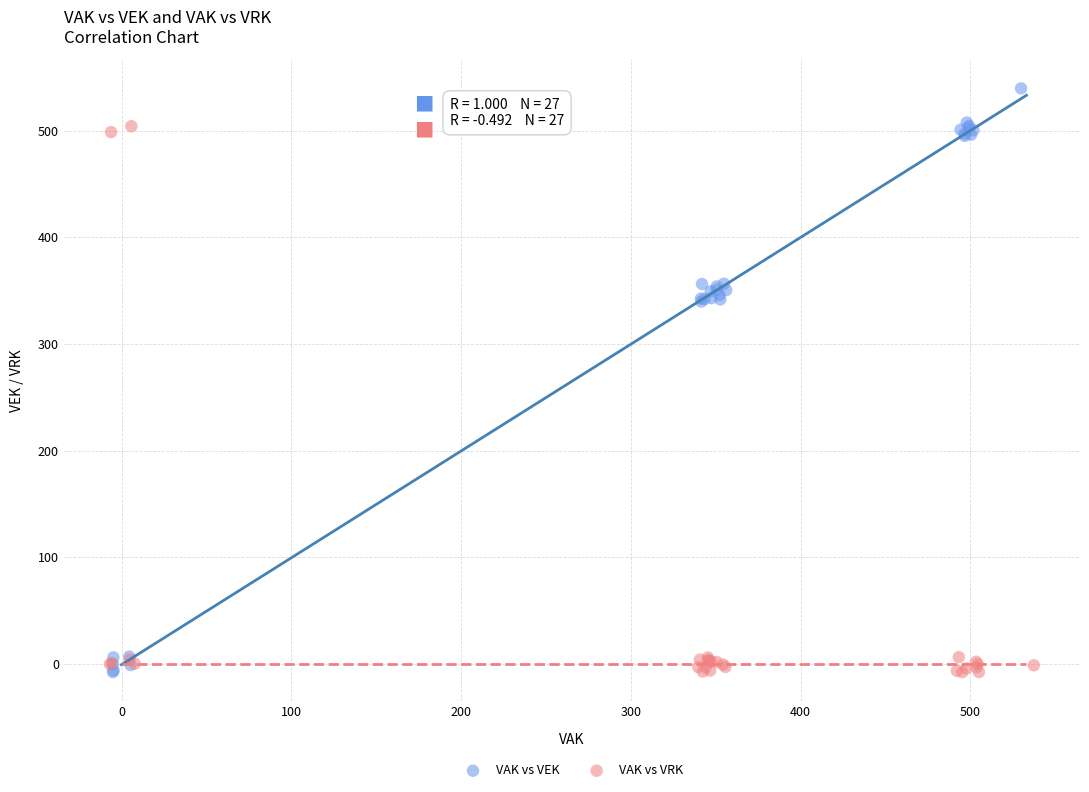

Which series contains the highest Y value?

VAK vs VEK